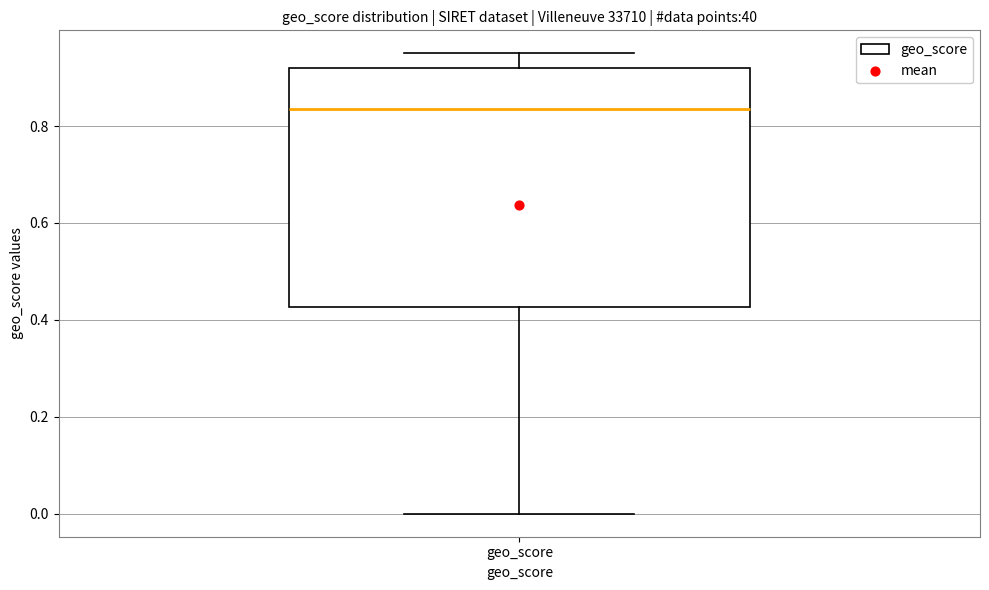

Transcribe this box plot: give where the median line is, the range the box spans, and where the two whiskers end, as read against the y-axis. The values are not printed on the chart, so give them approximately, as read against the axis.

median 0.84, box 0.42 to 0.92, whiskers 0.00 to 0.96